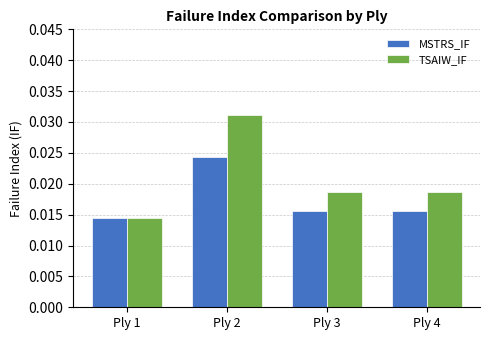

Rank the series by their maximum value, from highest to lowest.

TSAIW_IF, MSTRS_IF